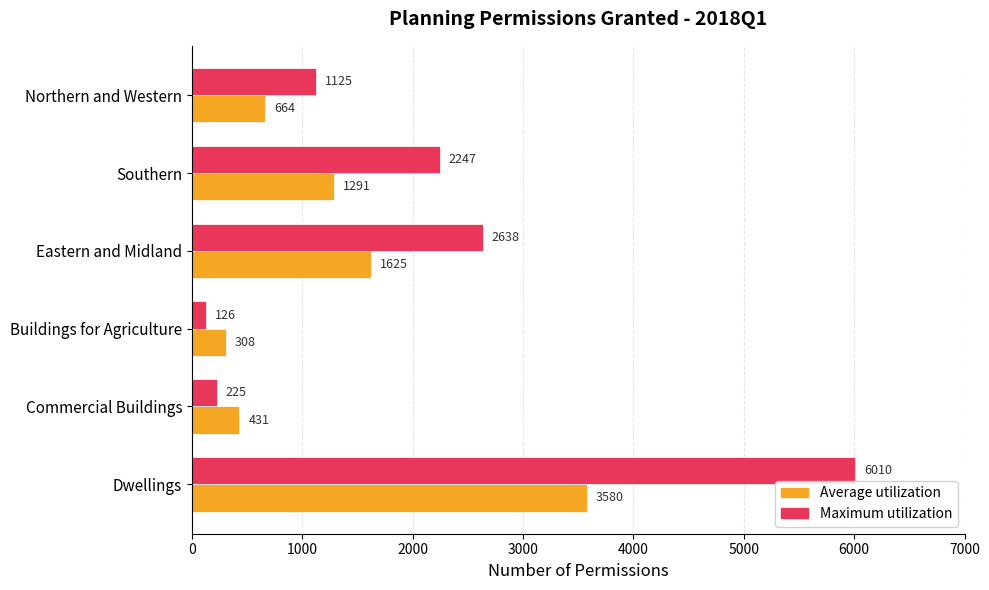

Which category has the lowest value in the Maximum utilization series?

Buildings for Agriculture